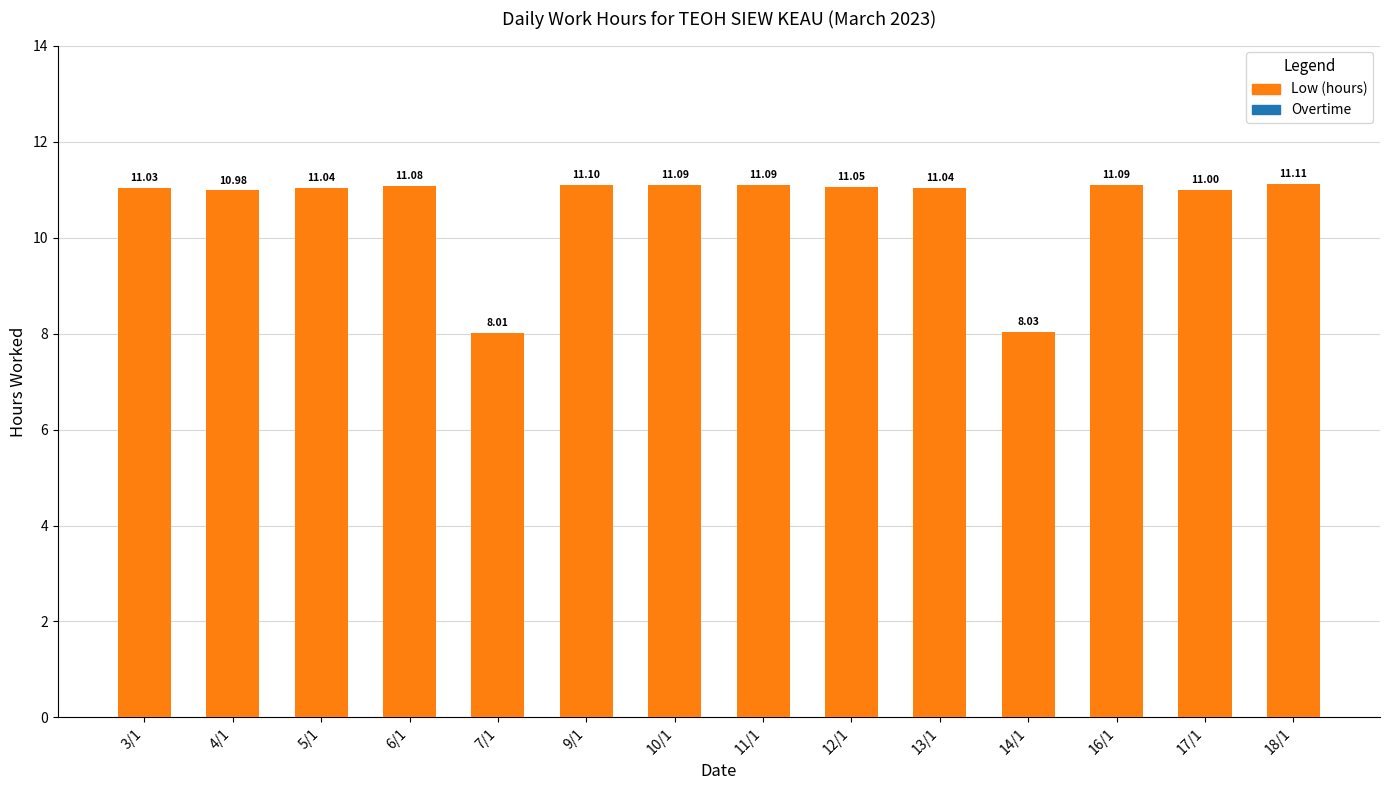

What is the sum of all values?

148.7